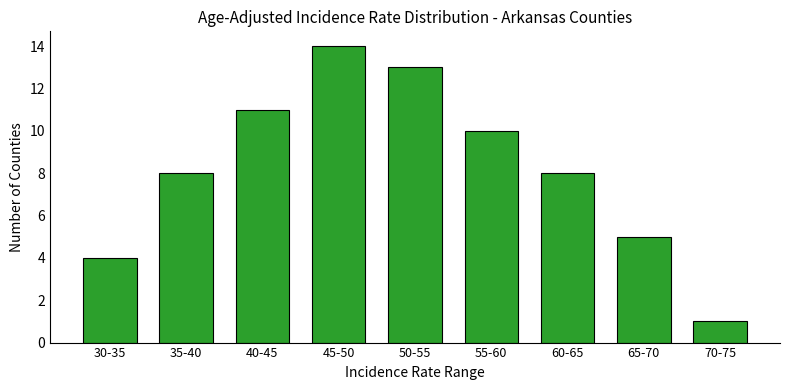

Reading right to left, what are all the values shown in this chart?

1	5	8	10	13	14	11	8	4